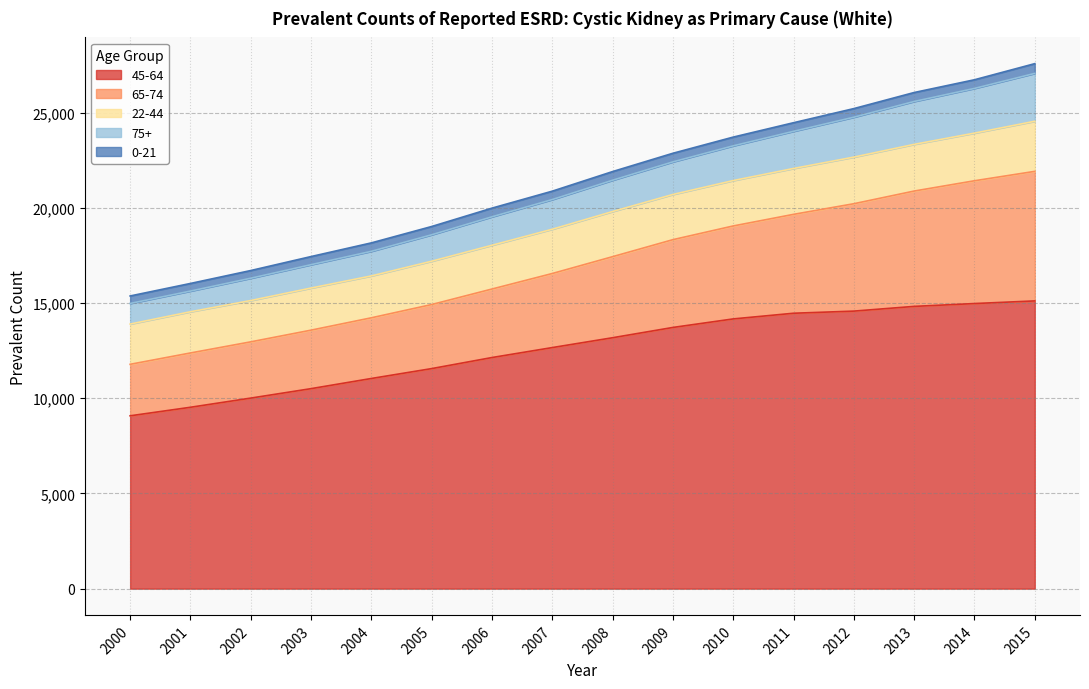

True or false: 65-74 and 45-64 intersect in this chart.

False